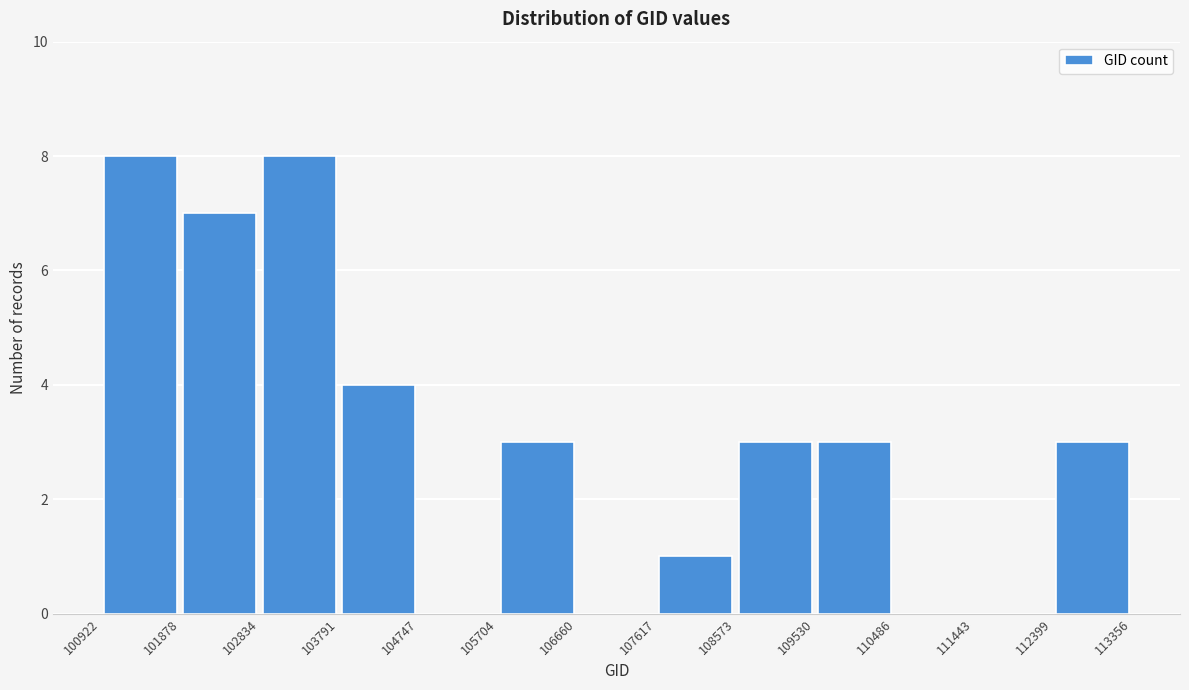

Reading left to right, list every bar in this chart as the range it spans on the x-axis followed by its height. The values are not printed on the chart, so give them approximately, as read against the axis.

100922 to 101878: 8
101878 to 102834: 7
102834 to 103791: 8
103791 to 104747: 4
104747 to 105704: 0
105704 to 106660: 3
106660 to 107617: 0
107617 to 108573: 1
108573 to 109530: 3
109530 to 110486: 3
110486 to 111443: 0
111443 to 112399: 0
112399 to 113356: 3